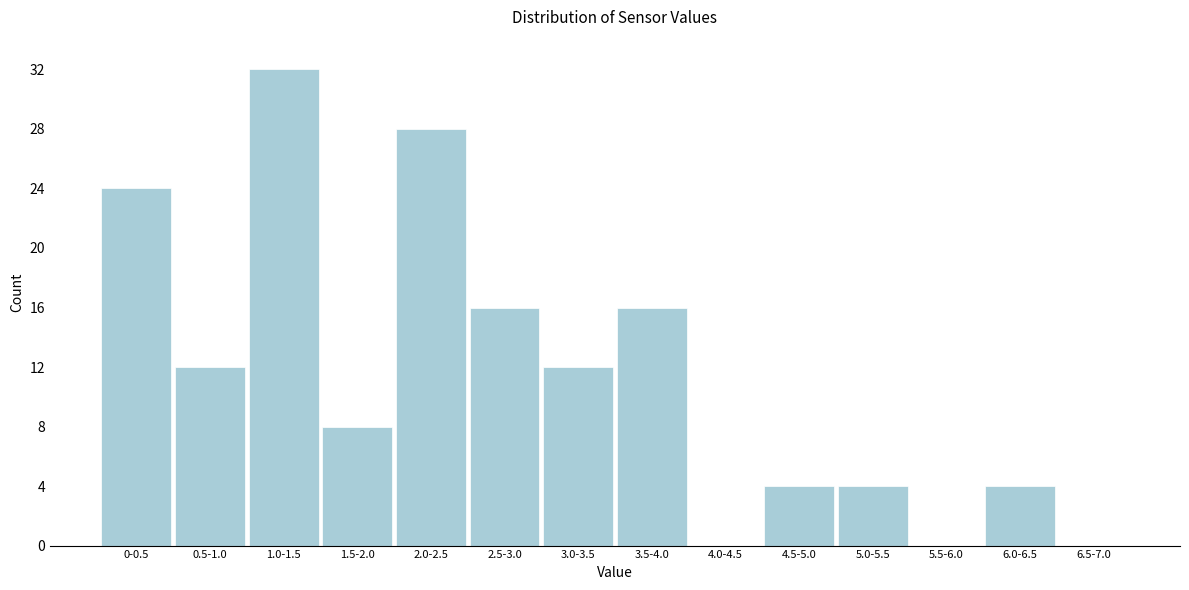

Reading left to right, extract all data points from this chart.

0-0.5=24	0.5-1.0=12	1.0-1.5=32	1.5-2.0=8	2.0-2.5=28	2.5-3.0=16	3.0-3.5=12	3.5-4.0=16	4.0-4.5=0	4.5-5.0=4	5.0-5.5=4	5.5-6.0=0	6.0-6.5=4	6.5-7.0=0